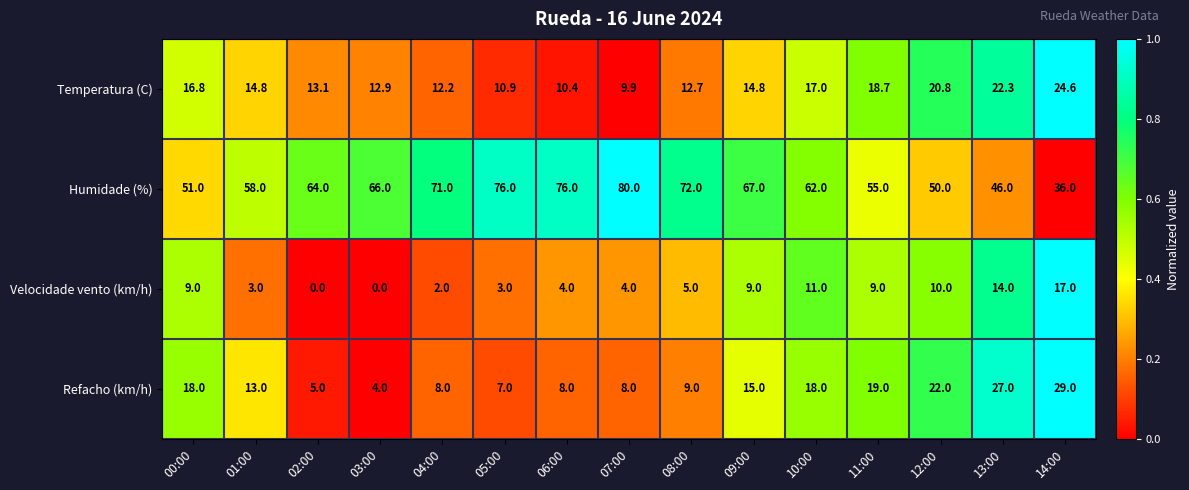

Which series changed the most between 03:00 and 06:00?

Humidade (%)